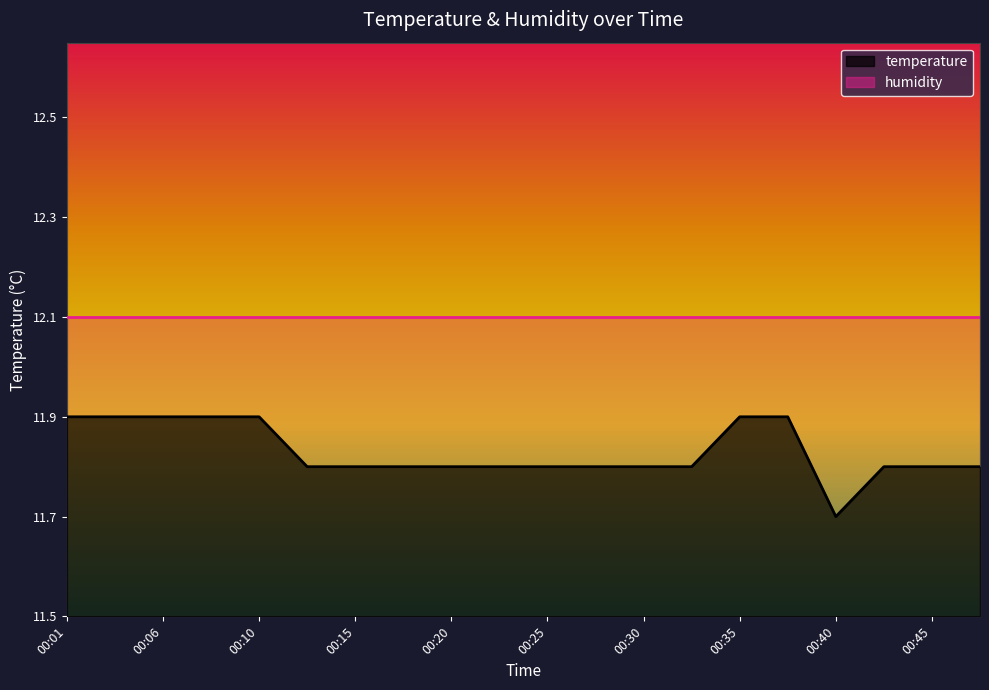

Rank the categories by value from highest to lowest.

00:01, 00:03, 00:06, 00:08, 00:10, 00:35, 00:37, 00:13, 00:15, 00:18, 00:20, 00:23, 00:25, 00:28, 00:30, 00:32, 00:42, 00:45, 00:47, 00:40